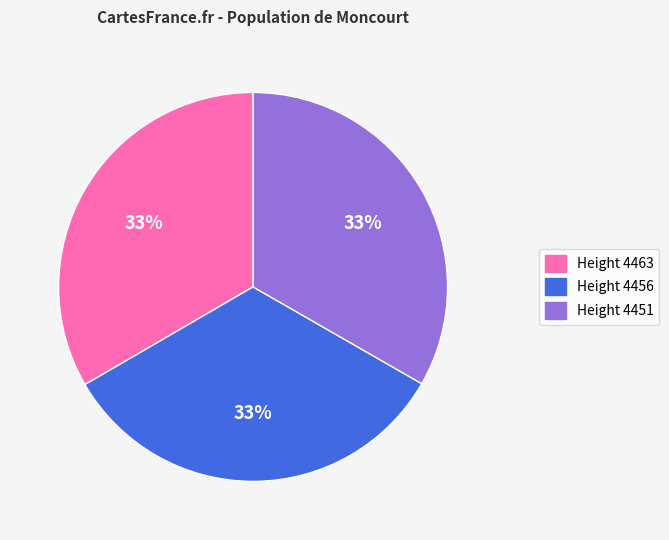

True or false: Height 4456 accounts for 33% of the total.

True